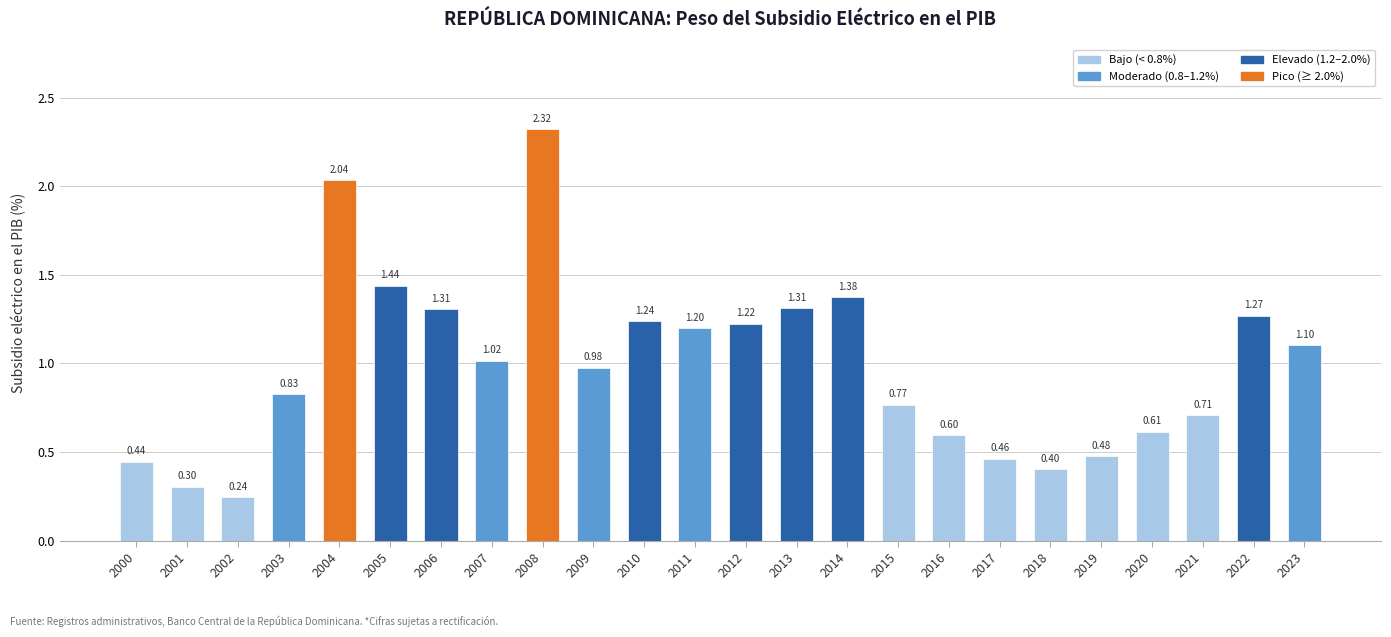

Read the value at 2001.

0.3